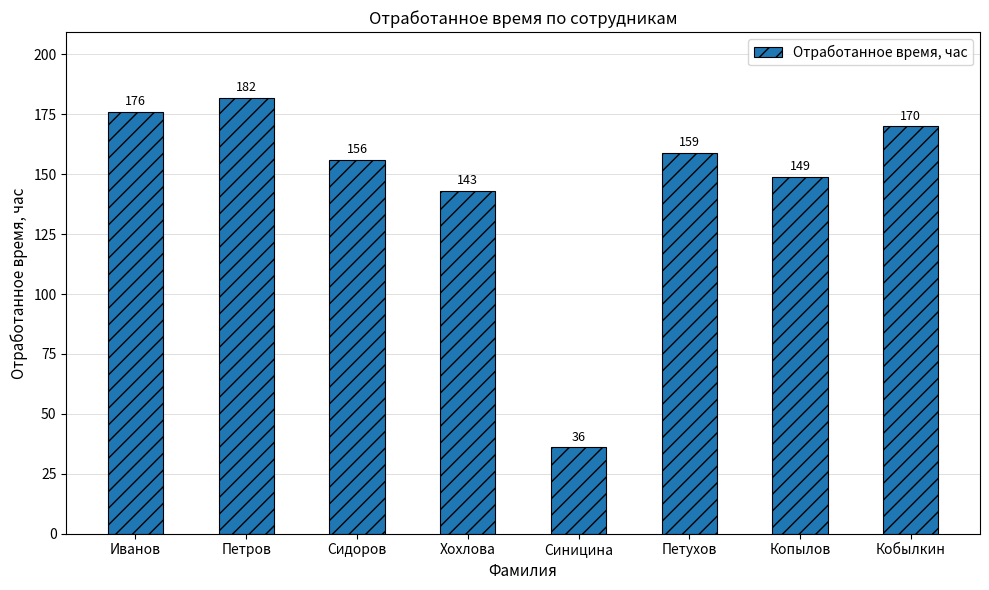

Approximately how many times larger is the value at Иванов compared to Синицина?

4.9